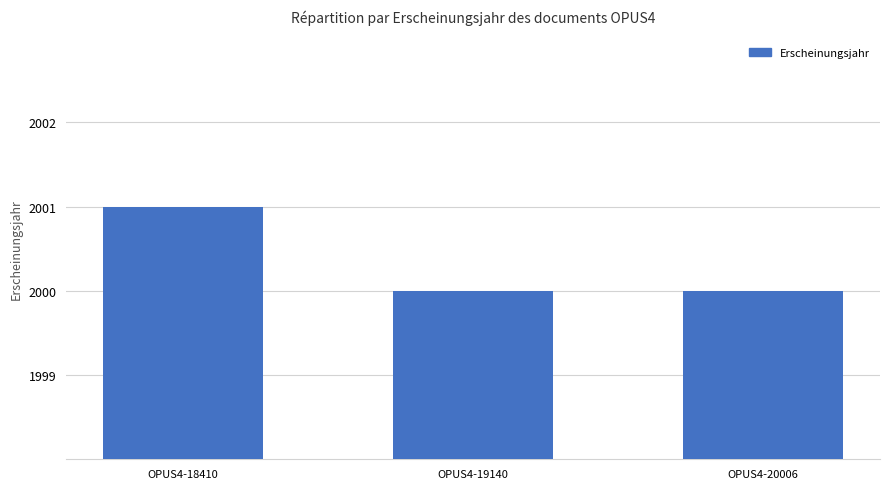

What is the greatest value displayed?

2001